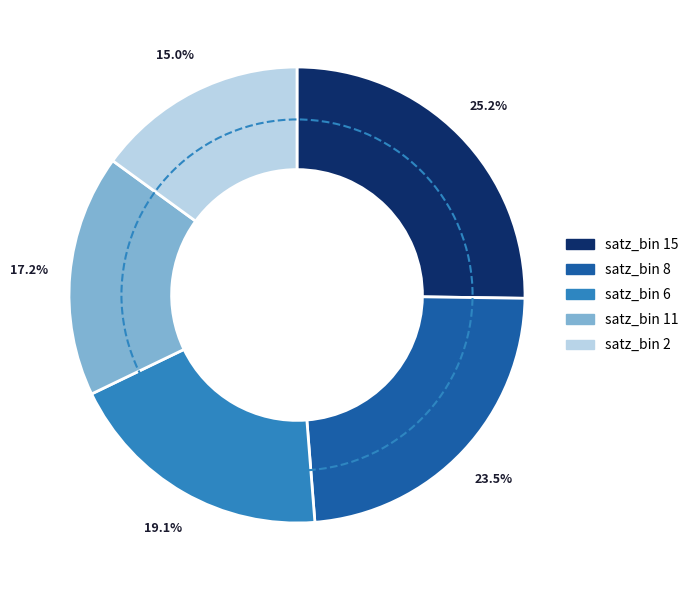

Does any single category account for the majority?

No